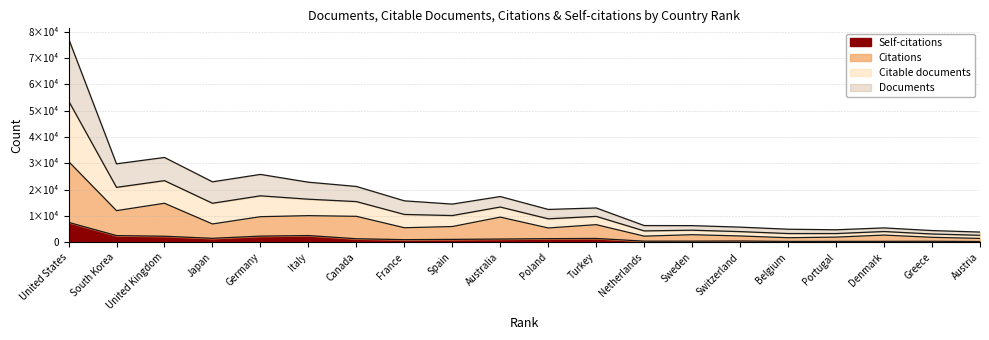

Which series has the largest total across all categories?

Documents